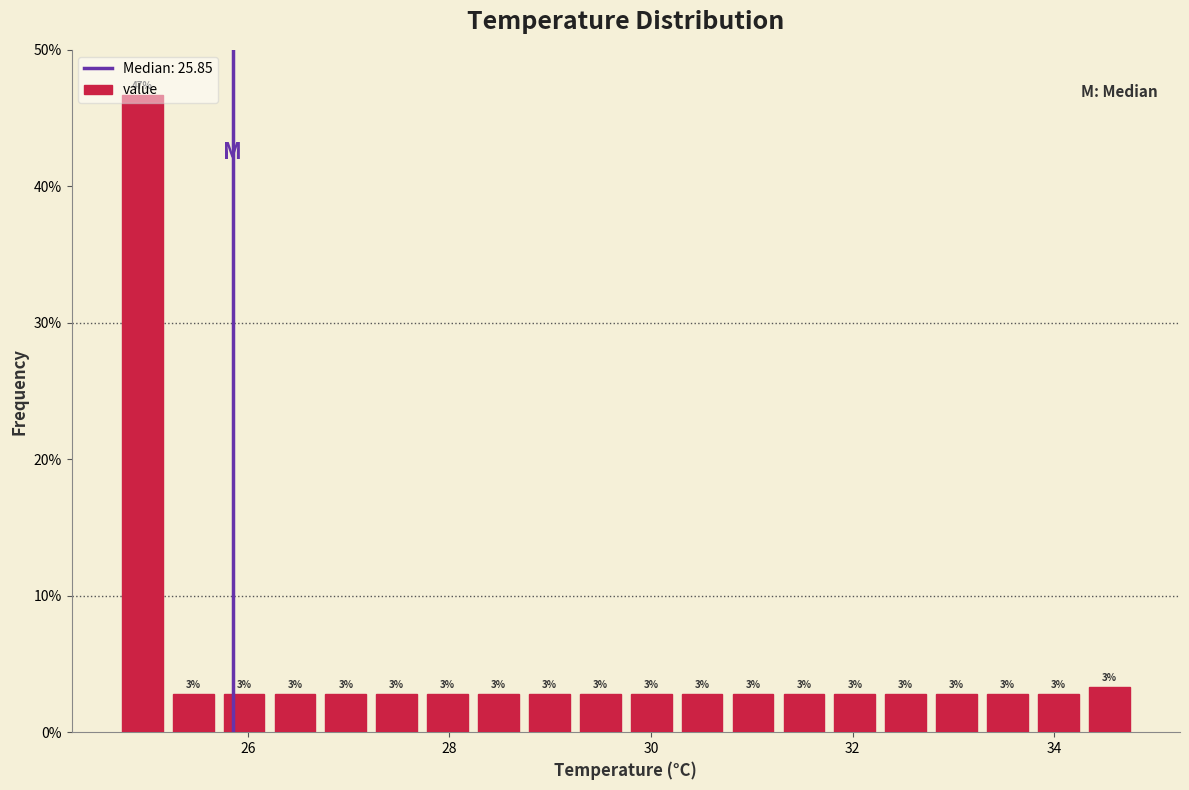

Read against the x-axis, roughly where is the centre of the tallest bar?

25.0